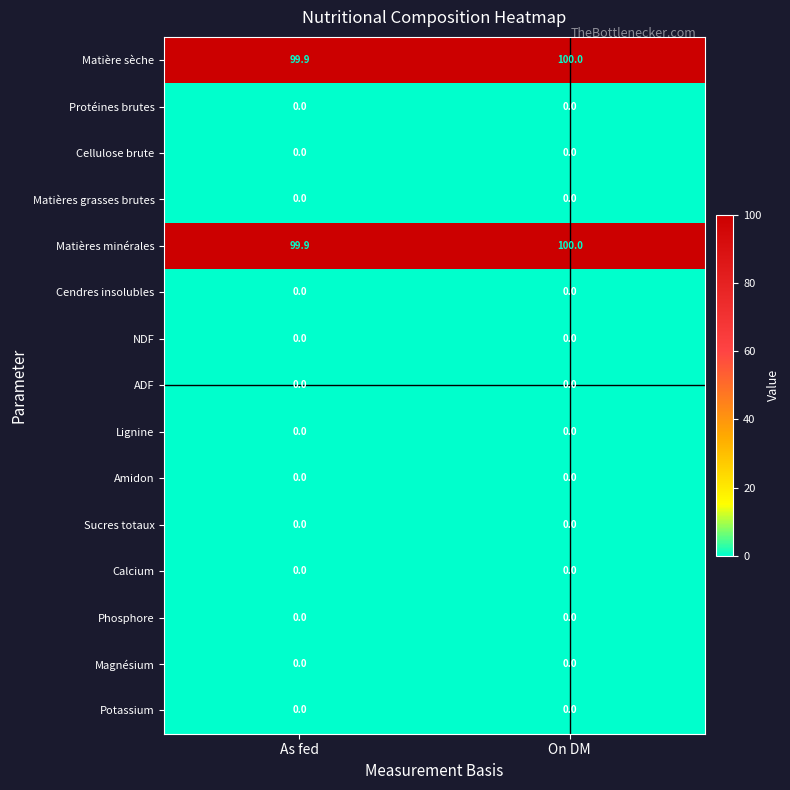

True or false: Protéines brutes has a value of 0.0 at On DM.

True